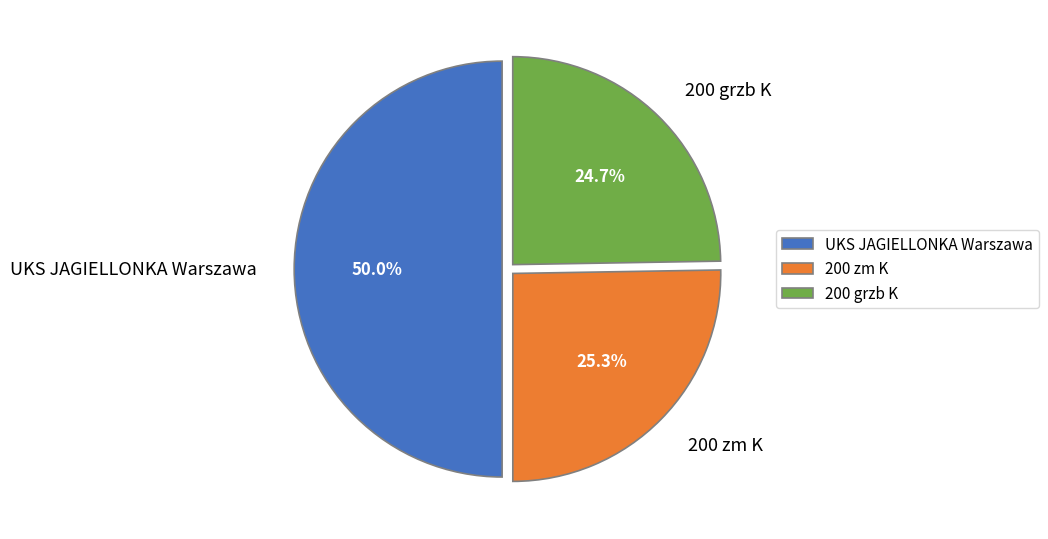

Rank the categories by value from lowest to highest.

200 grzb K, 200 zm K, UKS JAGIELLONKA Warszawa